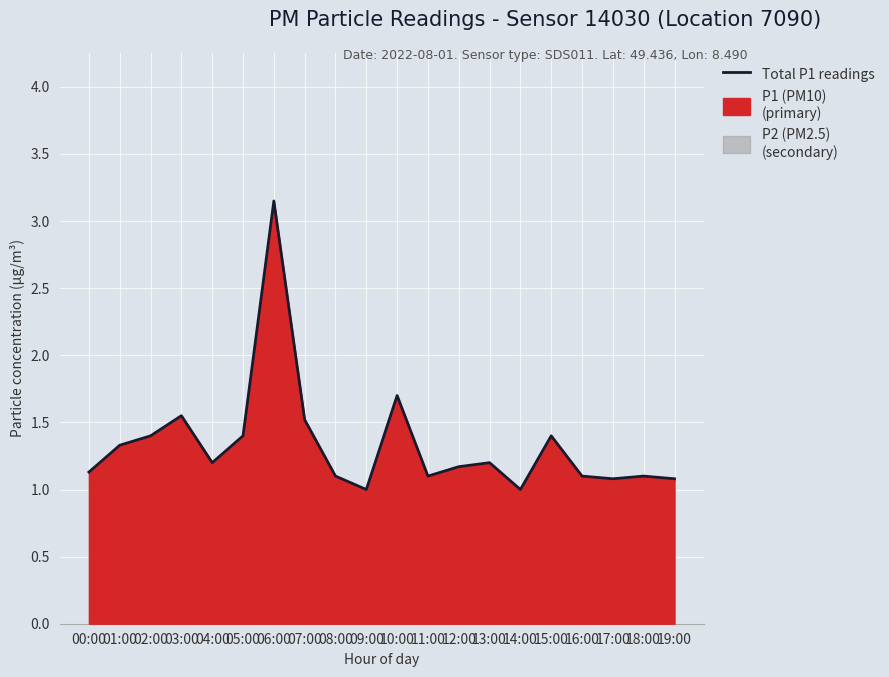

List the labels in order of value, smallest first.

09:00, 14:00, 17:00, 19:00, 08:00, 11:00, 16:00, 18:00, 00:00, 12:00, 04:00, 13:00, 01:00, 02:00, 05:00, 15:00, 07:00, 03:00, 10:00, 06:00